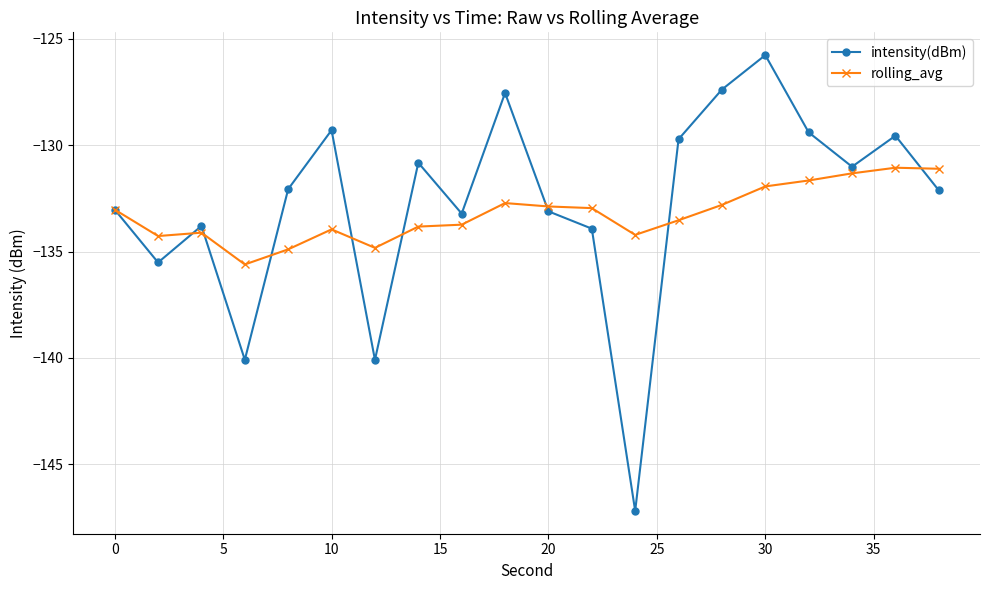

After their last crossing, which series has the higher values: intensity(dBm) or rolling_avg?

rolling_avg